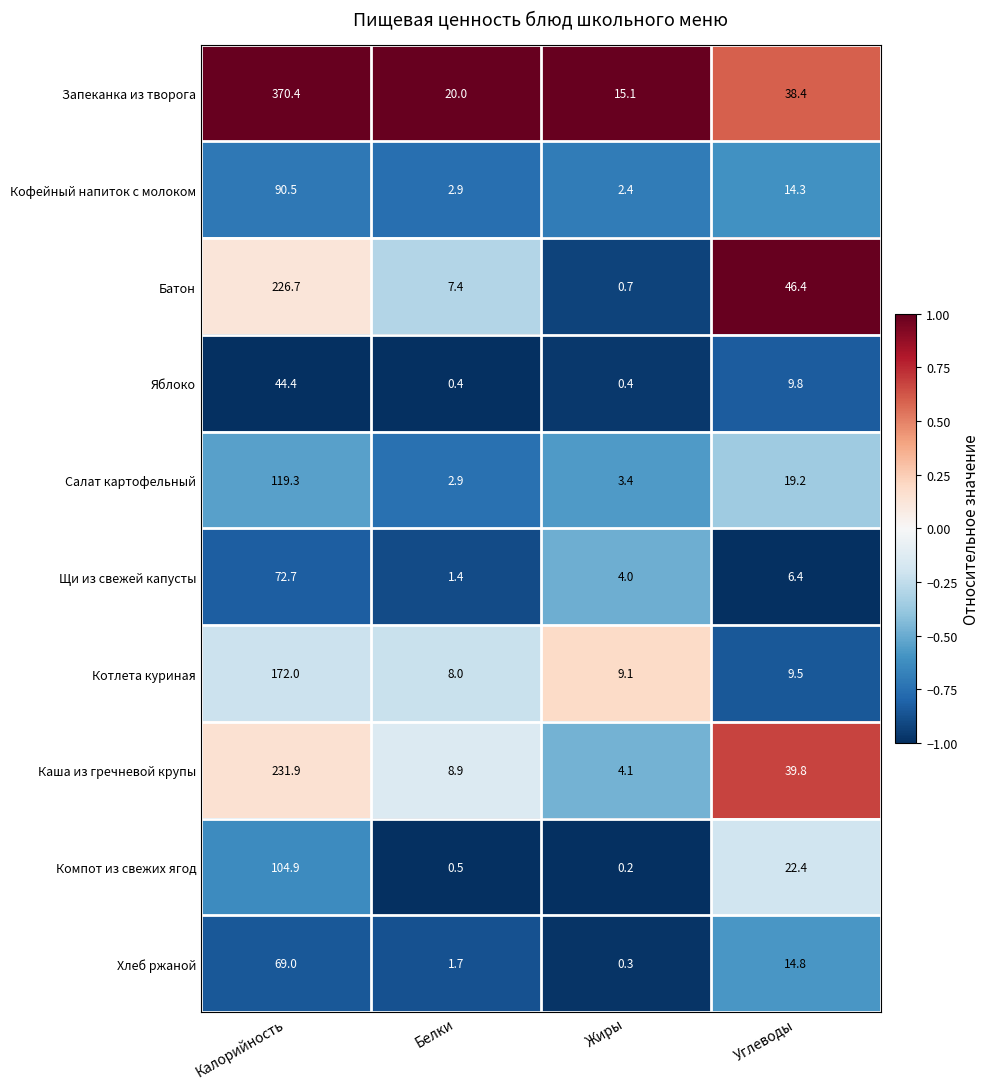

How many distinct data groups are displayed?

10